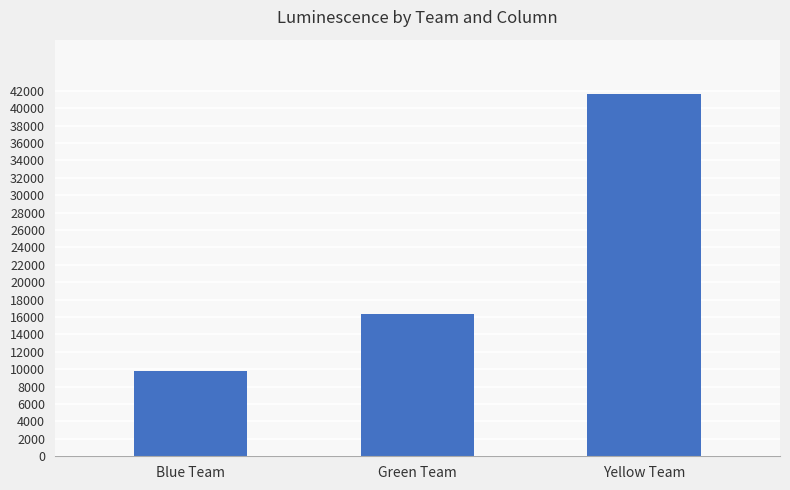

Which category has the highest value across all series?

Yellow Team